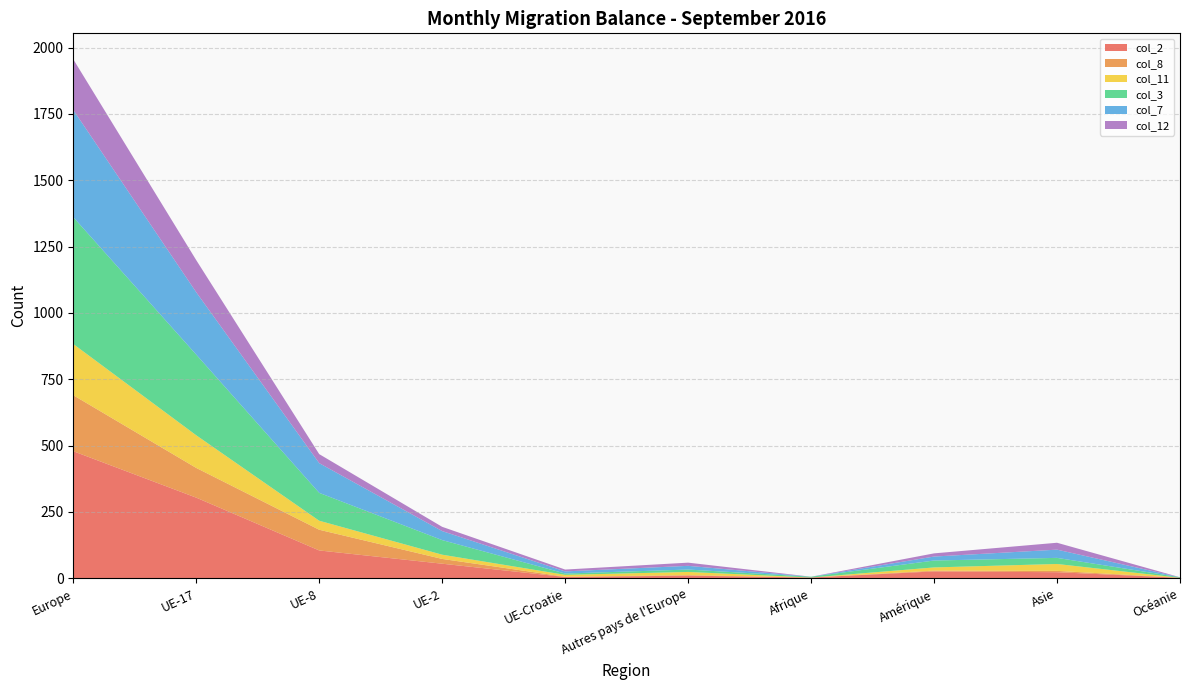

Reading right to left, what are all the values shown in this chart?

col_2: 2	23	26	3	10	5	55	105	304	479
col_8: 0	5	3	0	2	1	18	78	112	211
col_11: 0	26	12	0	12	7	16	34	123	193
col_3: 2	23	26	3	9	5	55	105	304	478
col_7: 0	31	15	0	14	8	34	112	235	404
col_12: 0	26	12	0	12	7	16	34	121	191